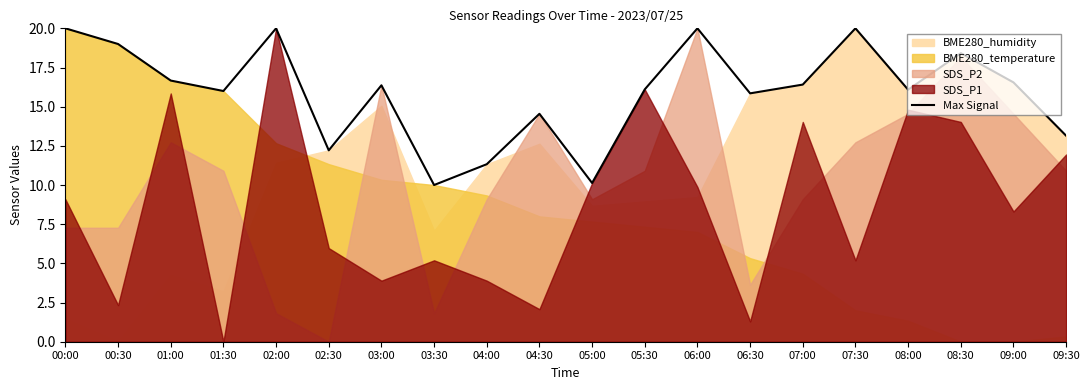

Reading left to right, list all the values displayed in this chart.

20.0	19.0	16.7	16.0	20.0	12.2	16.4	10.0	11.3	14.5	10.1	16.1	20.0	15.9	16.4	20.0	16.1	18.4	16.6	13.1